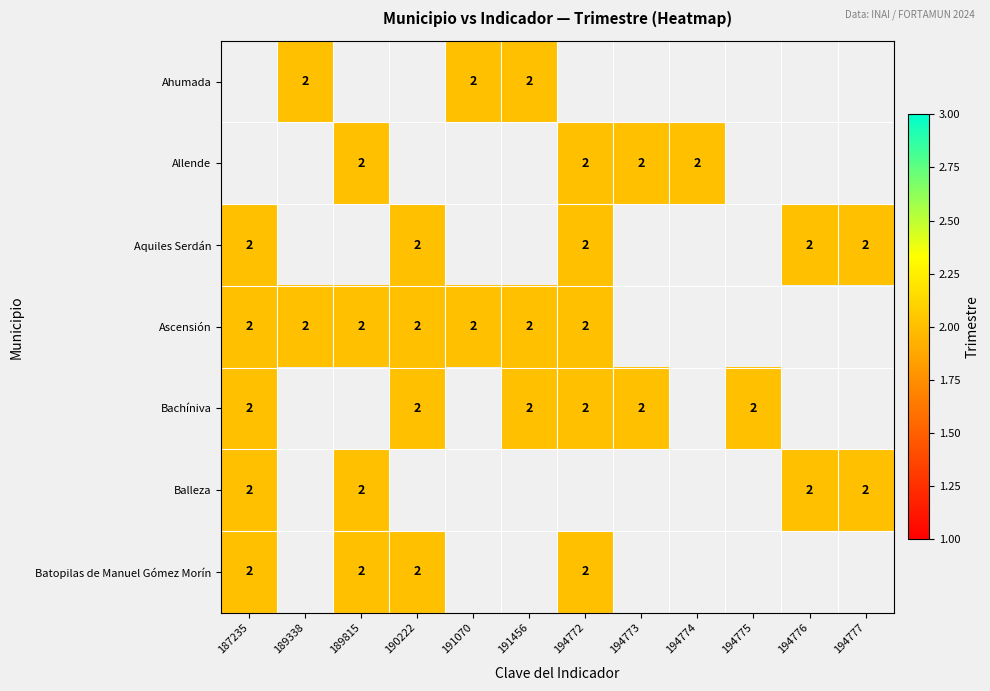

What is the minimum value shown in the chart?

2.0